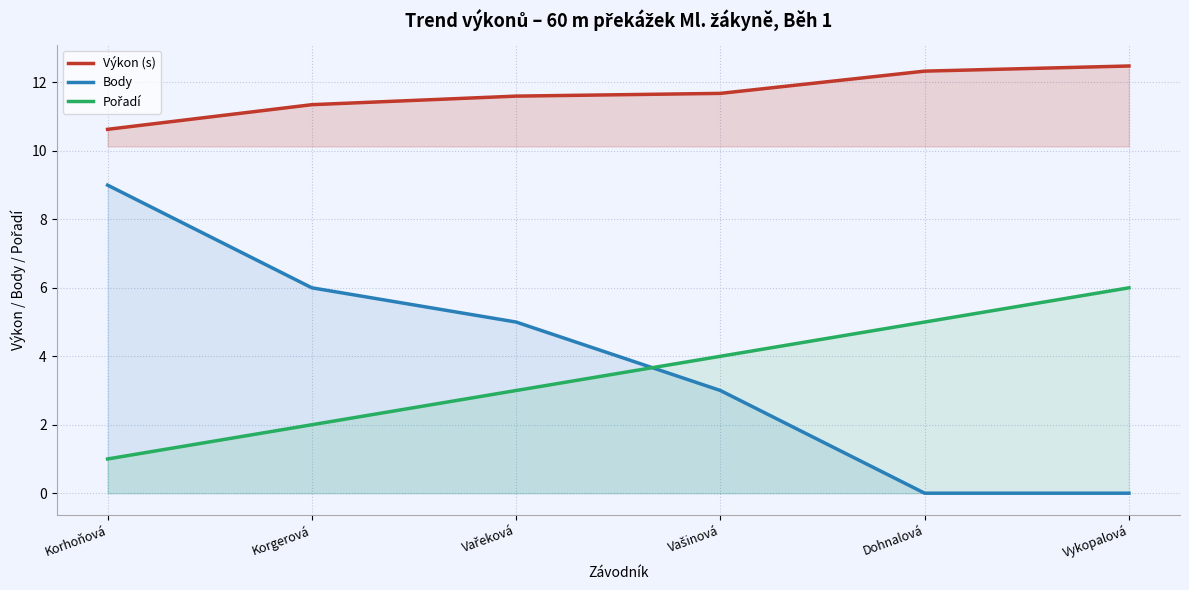

What is the sum of the Výkon (s) values at Vařeková and Korgerová?

22.9